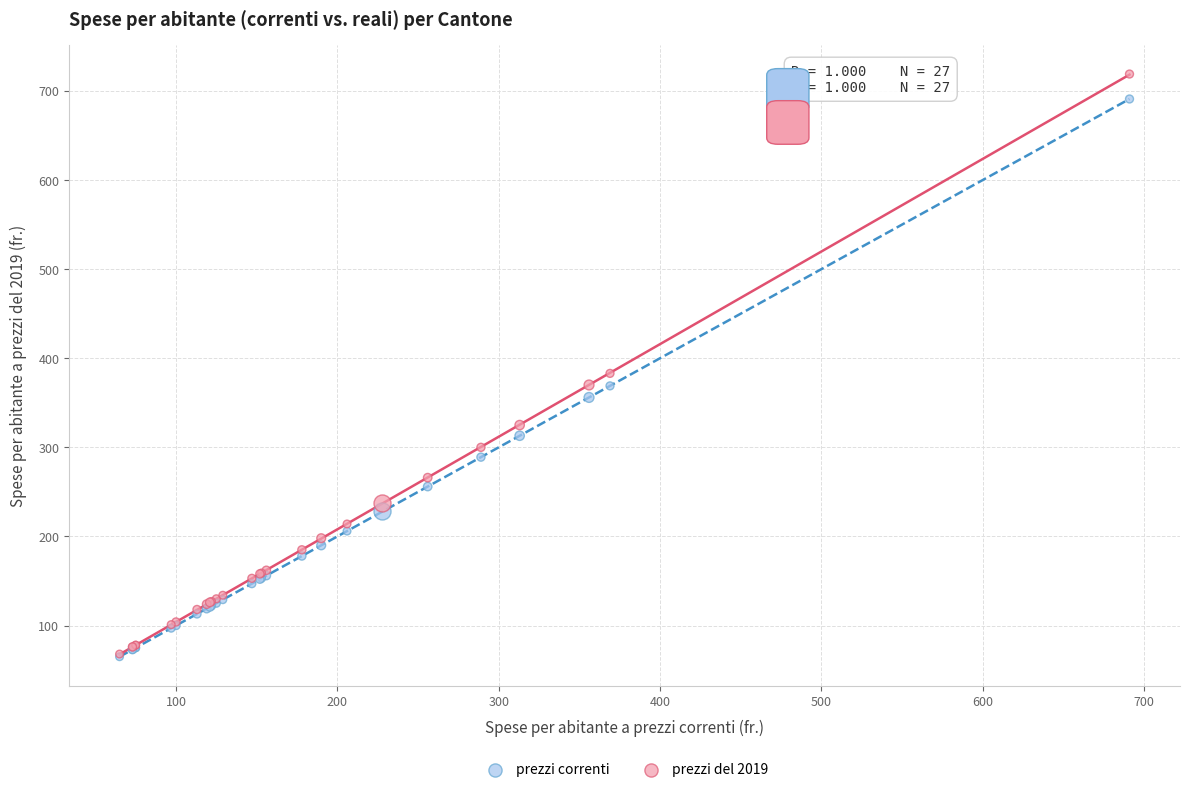

Which series has the widest spread of Y values?

prezzi del 2019